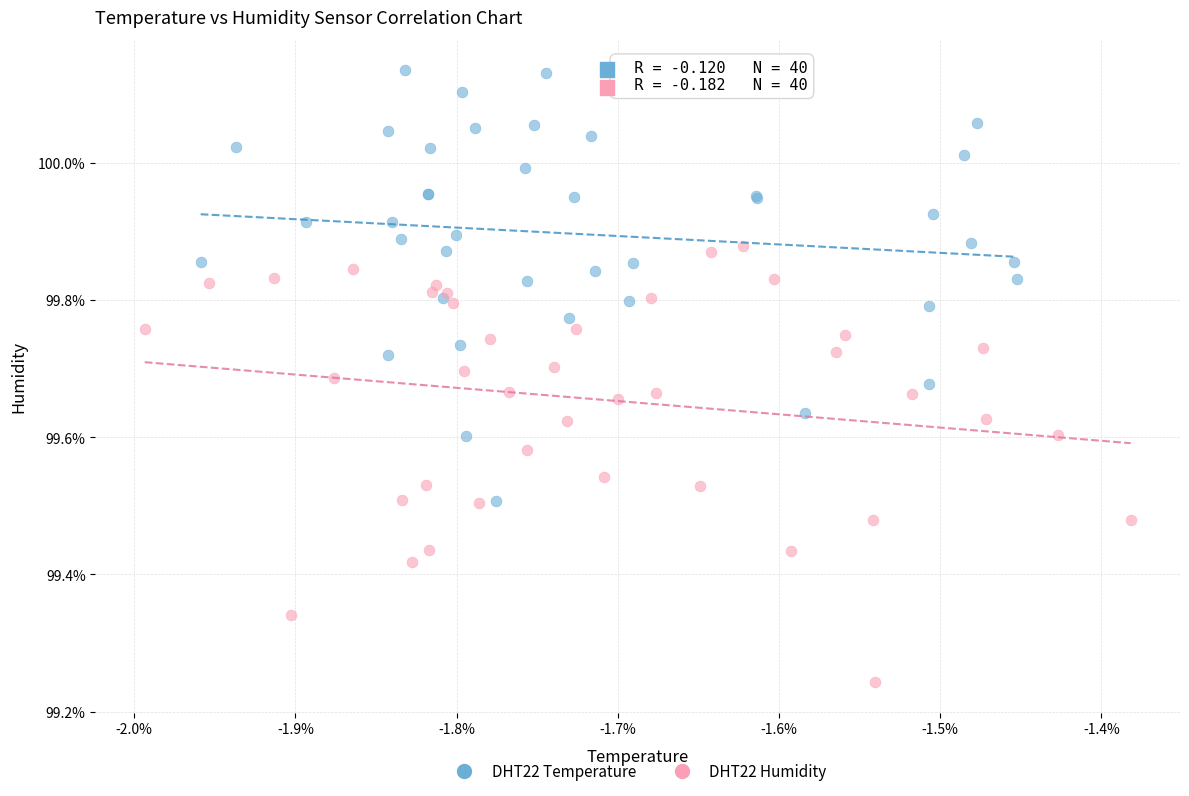

Which series contains the highest Y value?

DHT22 Temperature